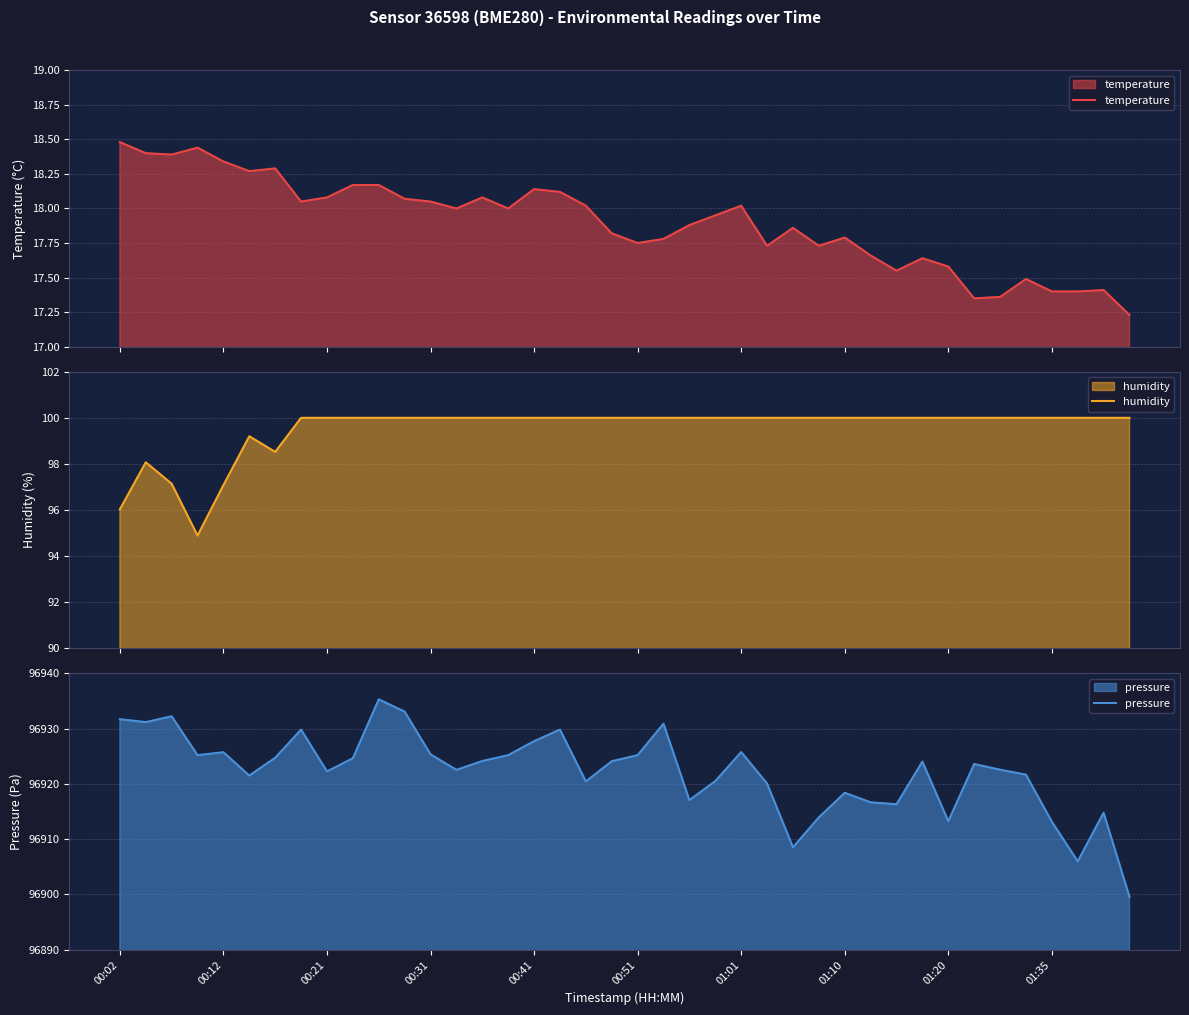

What is the average value of the pressure series?

96922.2